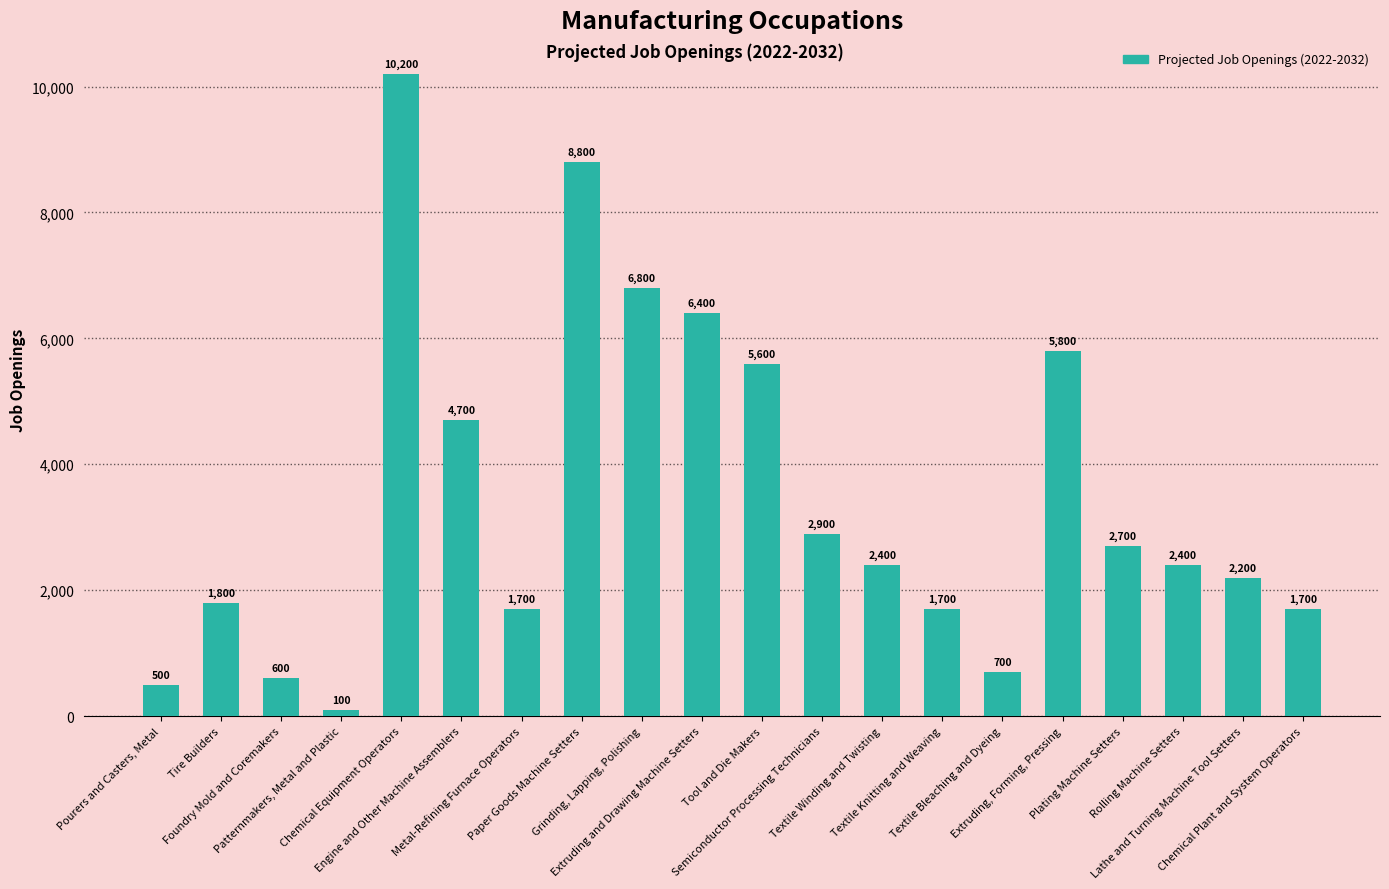

The chart shows a value of 8800 at Paper Goods Machine Setters. True or false?

True